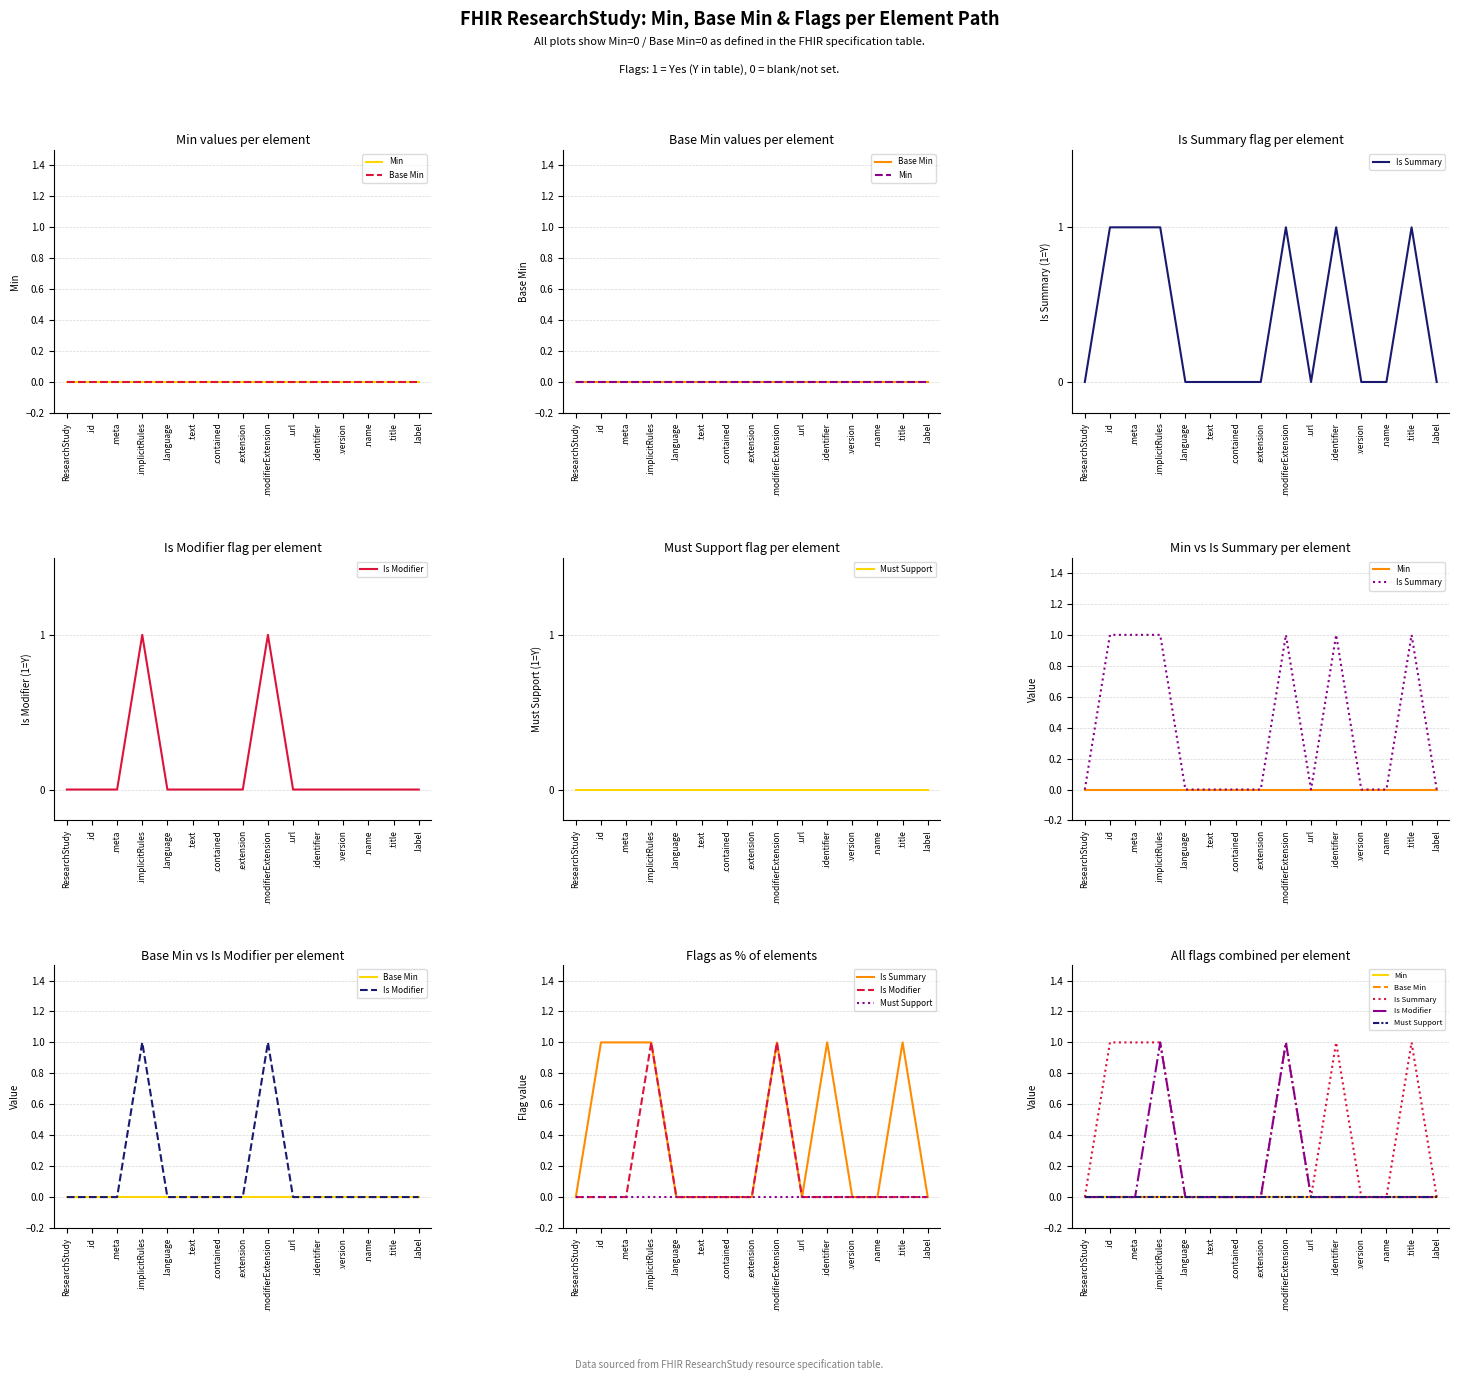

Which series changed the most between .extension and .name?

Min